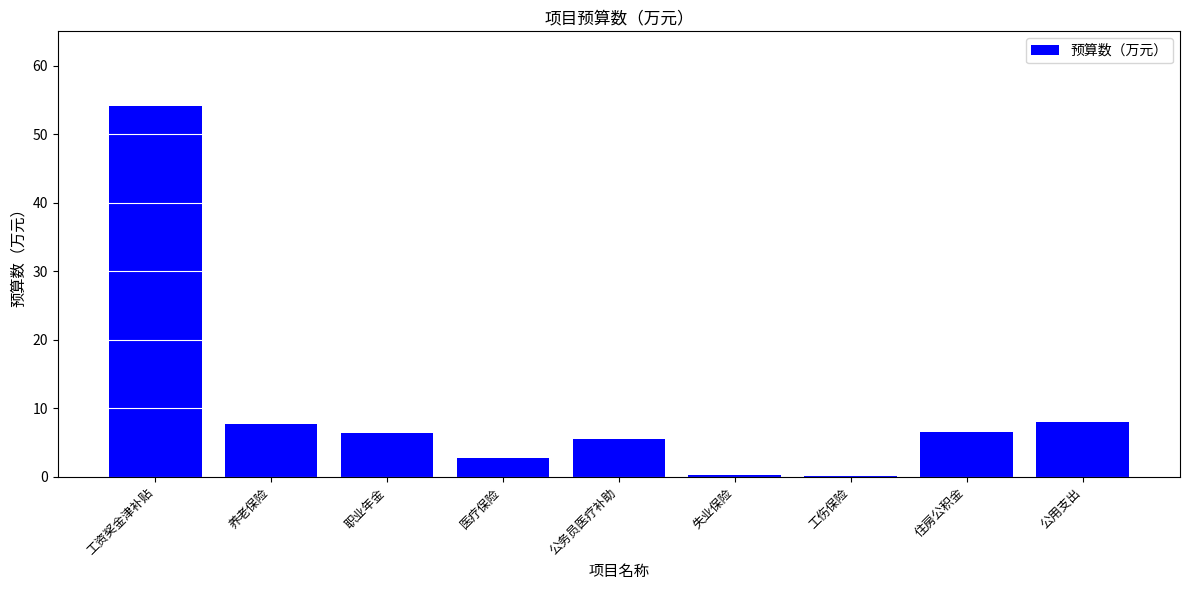

The value at 养老保险 is 7.7. True or false?

True